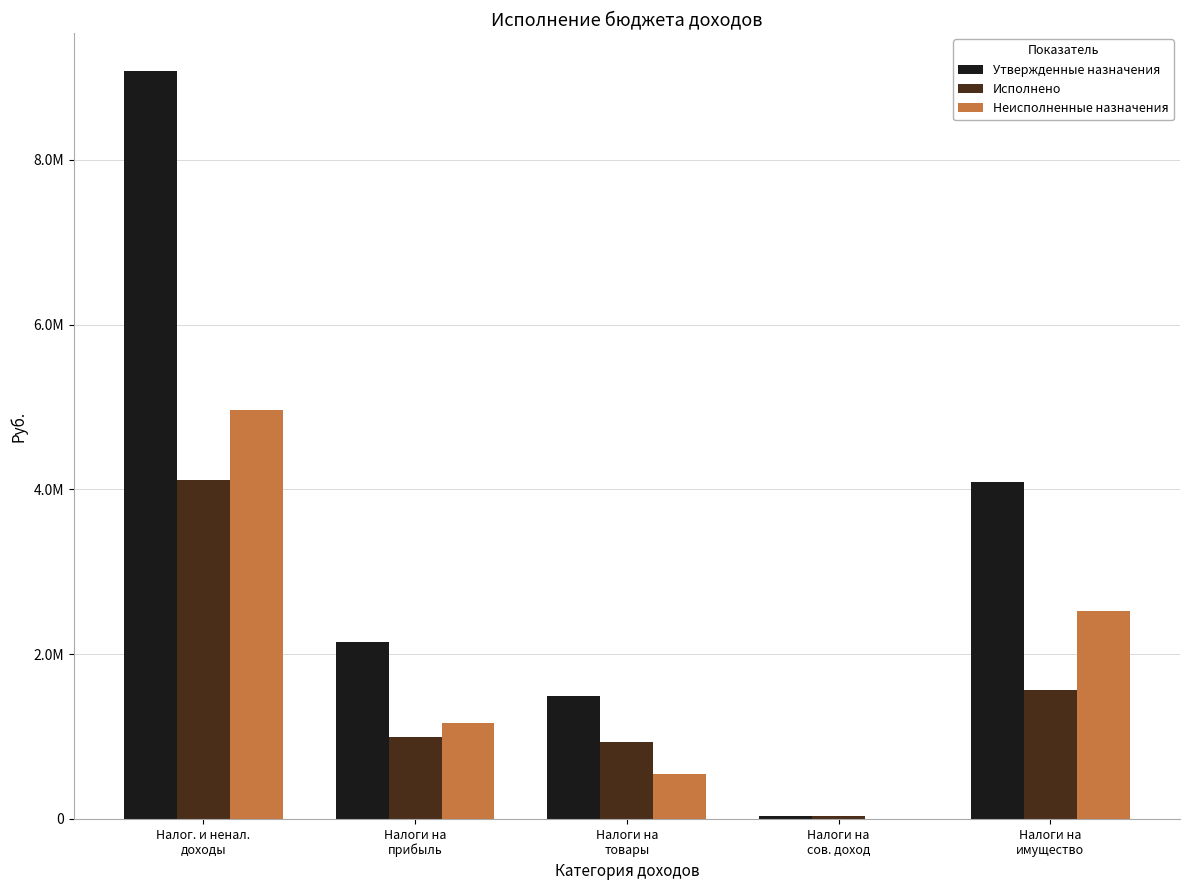

What is the difference between the Исполнено values at Налоги на
прибыль and Налоги на
сов. доход?

956322.6